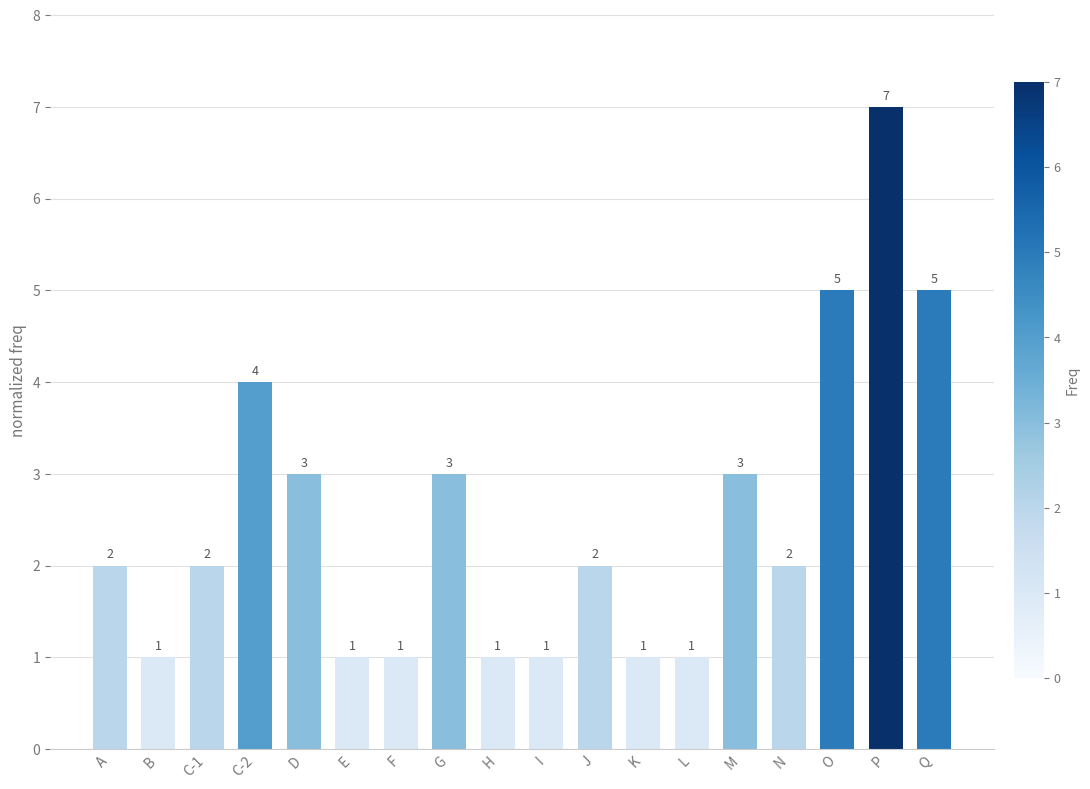

Reading right to left, what are all the values shown in this chart?

5	7	5	2	3	1	1	2	1	1	3	1	1	3	4	2	1	2